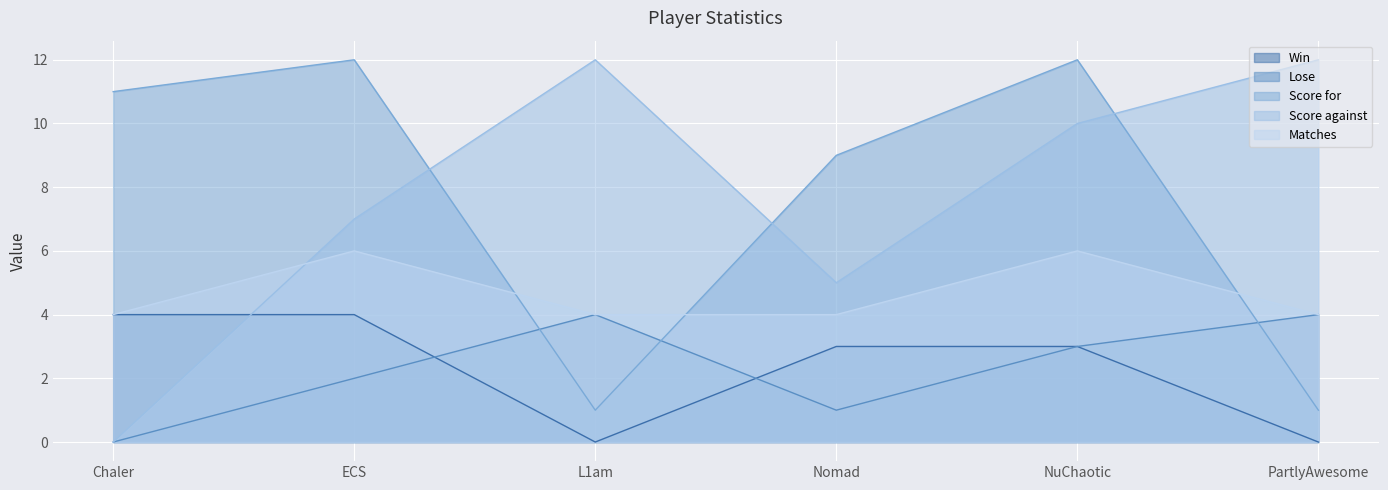

How many lines are shown in the chart?

5